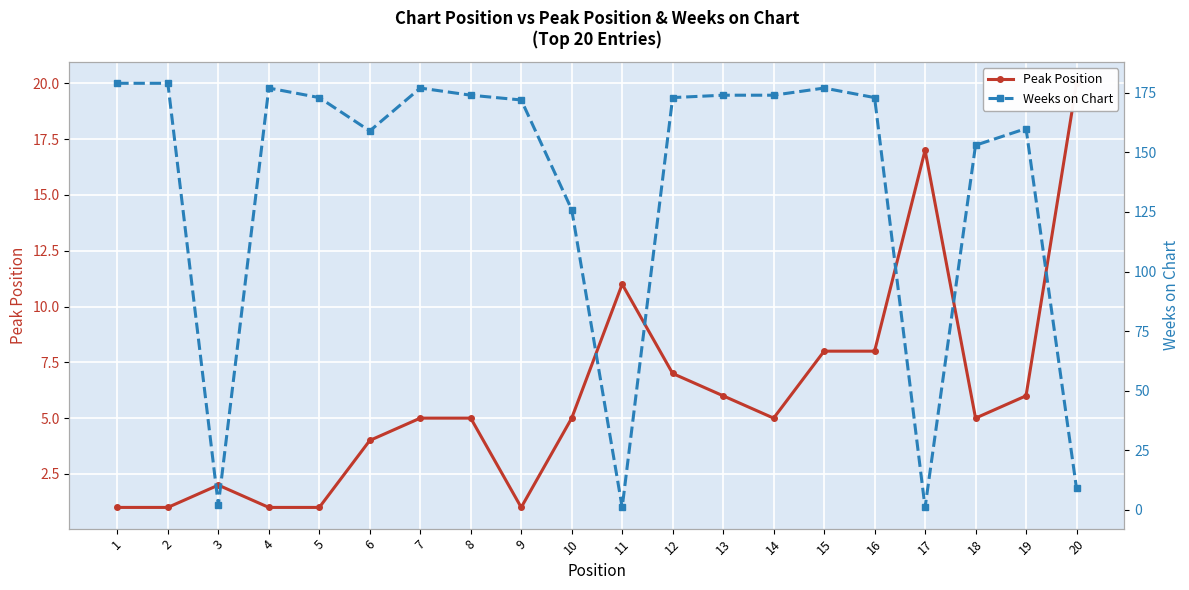

At 6, list the series in order from largest to smallest.

Weeks on Chart, Peak Position